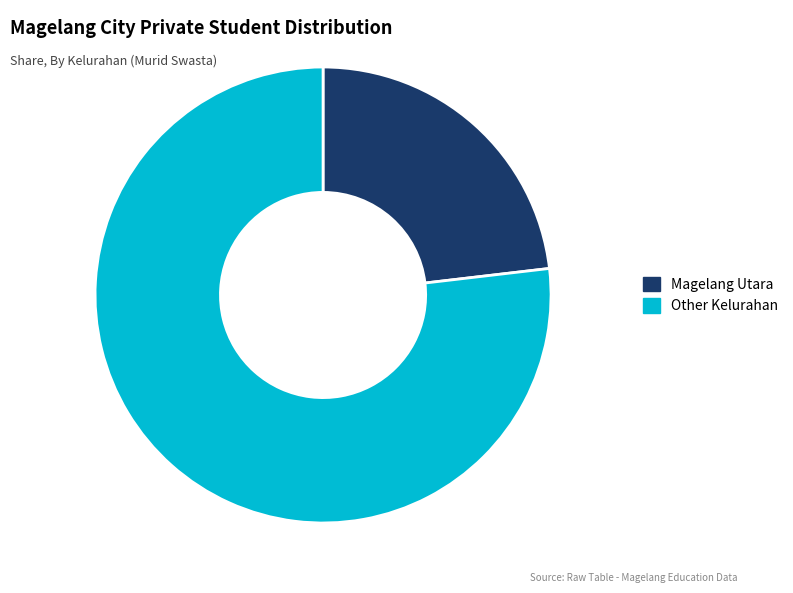

Is it true that Magelang Utara is 23% of the pie?

True